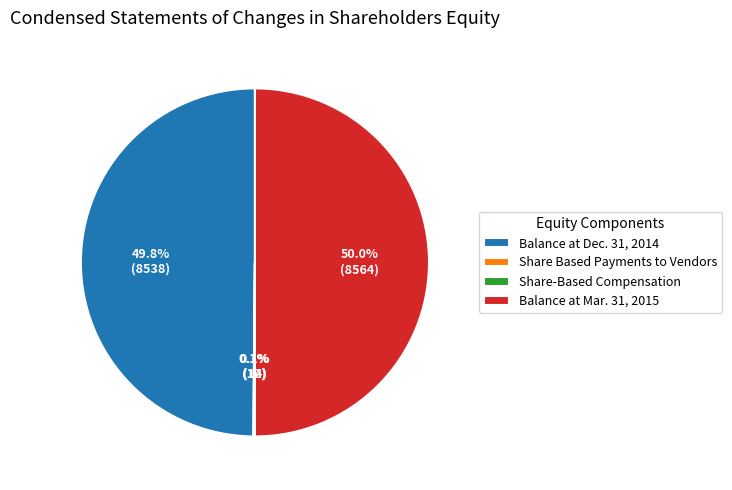

What percentage do Balance at Mar. 31, 2015 and Balance at Dec. 31, 2014 together represent?

99.8%